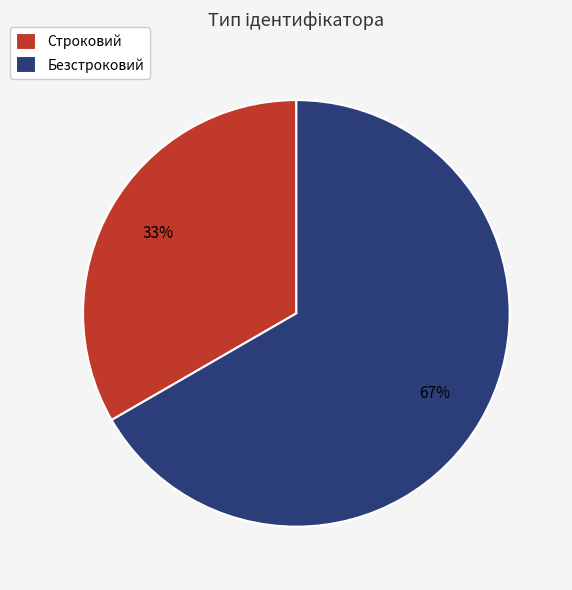

How many segments does this pie chart have?

2